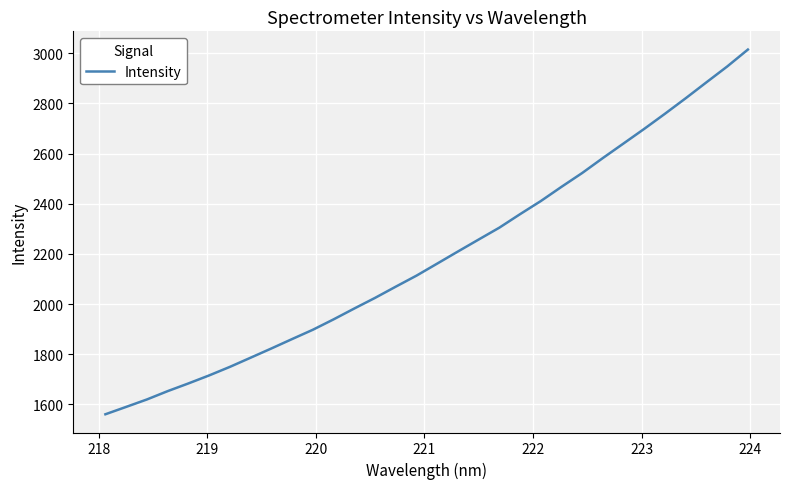

What is the maximum value shown in the chart?

3015.0